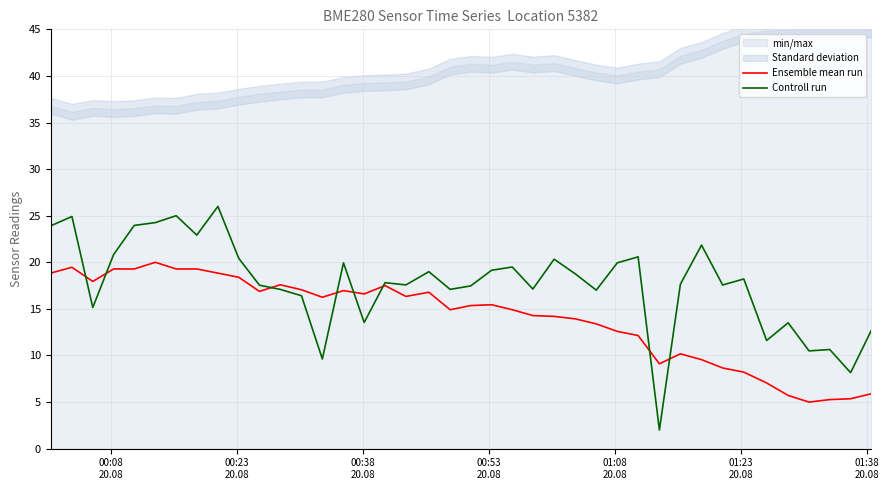

What is the highest value of the Controll run series?

26.0